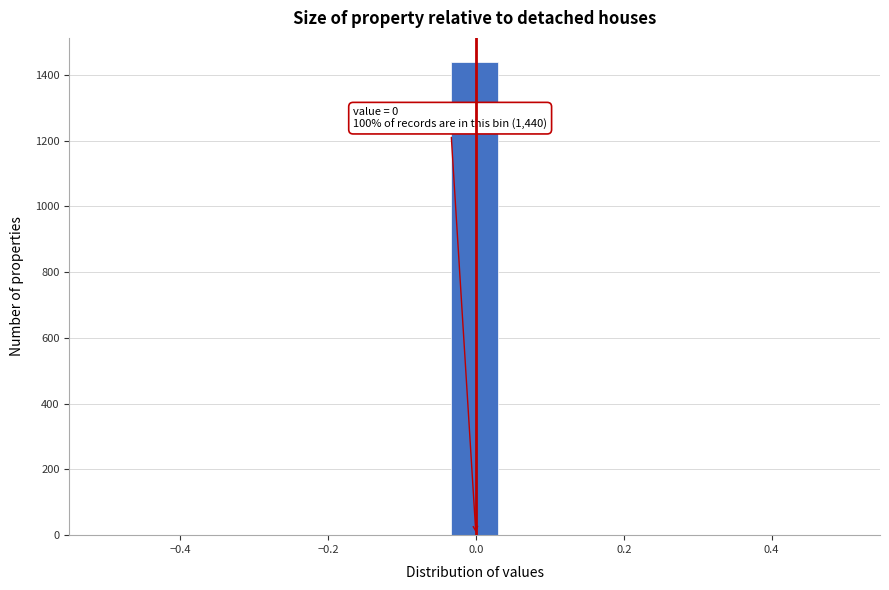

Around what value on the x-axis is the tallest bar? Give the approximate position of its centre, as read against the axis.

0.00